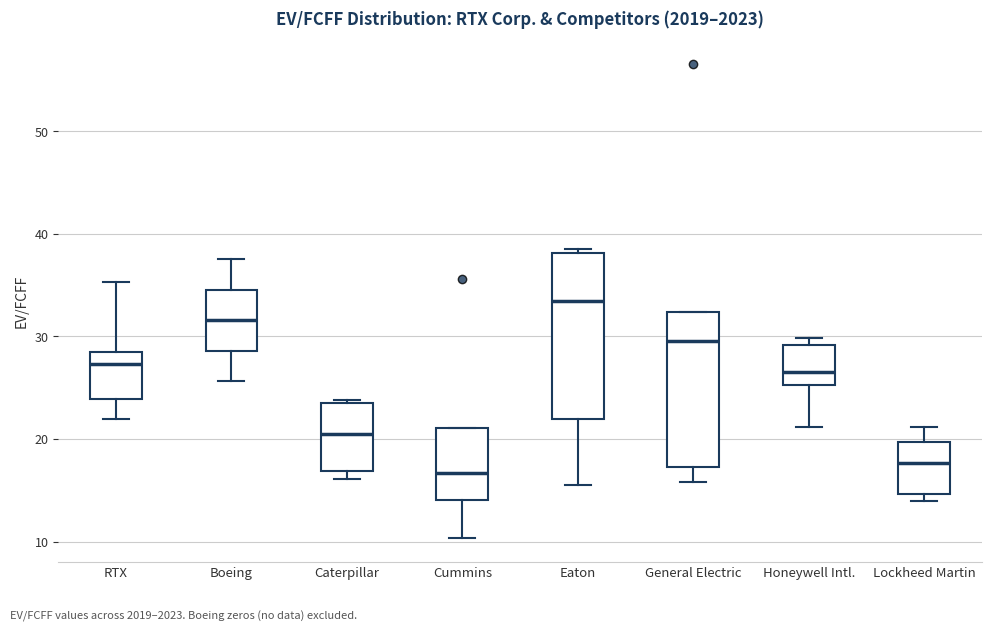

Reading left to right, transcribe this box plot: for each box, give where its median line is, the range the box spans, and where its two whiskers end, as read against the y-axis. The values are not printed on the chart, so give them approximately, as read against the axis.

RTX: median 27, box 24 to 28, whiskers 22 to 35
Boeing: median 32, box 29 to 35, whiskers 26 to 38
Caterpillar: median 21, box 17 to 24, whiskers 16 to 24
Cummins: median 17, box 14 to 21, whiskers 10 to 21
Eaton: median 33, box 22 to 38, whiskers 16 to 38 (just above the box's upper edge)
General Electric: median 30, box 17 to 32, whiskers 16 to 32
Honeywell Intl.: median 26, box 25 to 29, whiskers 21 to 30
Lockheed Martin: median 18, box 15 to 20, whiskers 14 to 21